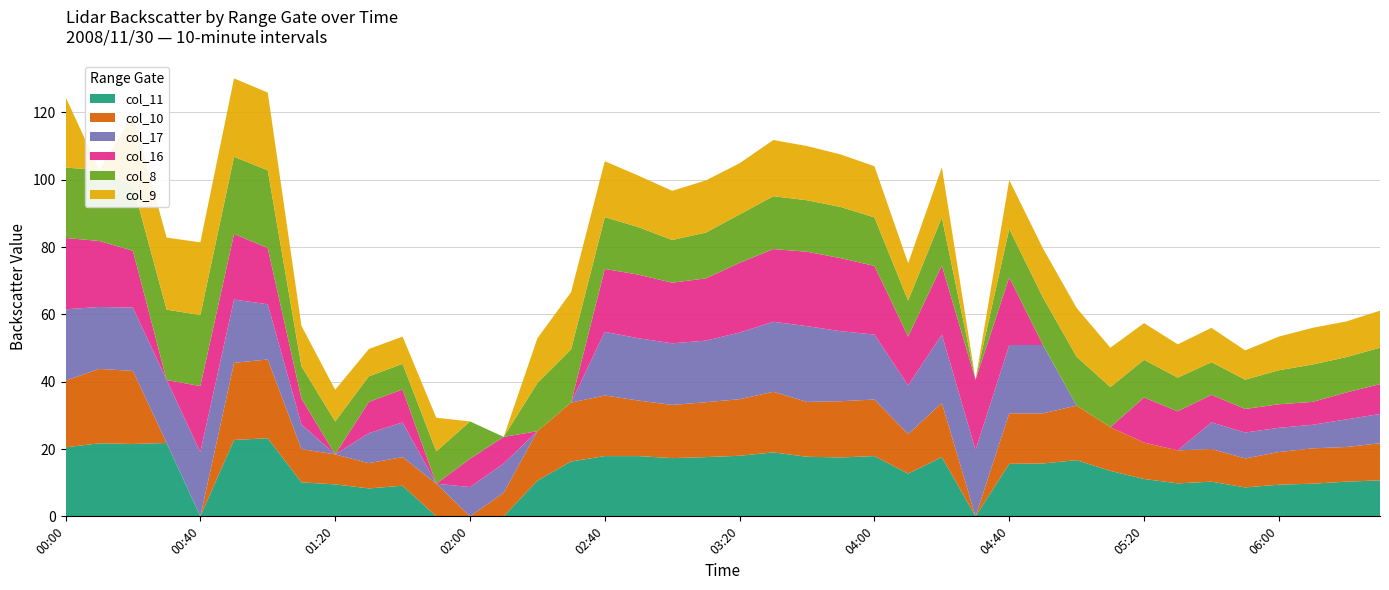

Reading left to right, what are all the values shown in this chart?

col_11: 2008/11/30 00:00=20.5	2008/11/30 00:10=21.7	2008/11/30 00:20=21.5	2008/11/30 00:30=21.8	2008/11/30 00:40=0.0	2008/11/30 00:50=22.7	2008/11/30 01:00=23.2	2008/11/30 01:10=10.1	2008/11/30 01:20=9.5	2008/11/30 01:30=8.3	2008/11/30 01:40=9.1	2008/11/30 01:50=0.0	2008/11/30 02:00=0.0	2008/11/30 02:10=0.0	2008/11/30 02:20=10.6	2008/11/30 02:30=16.3	2008/11/30 02:40=17.9	2008/11/30 02:50=17.9	2008/11/30 03:00=17.3	2008/11/30 03:10=17.6	2008/11/30 03:20=18.0	2008/11/30 03:30=19.0	2008/11/30 03:40=17.7	2008/11/30 03:50=17.5	2008/11/30 04:00=17.9	2008/11/30 04:10=12.7	2008/11/30 04:20=17.6	2008/11/30 04:30=0.0	2008/11/30 04:40=15.6	2008/11/30 04:50=15.7	2008/11/30 05:00=16.7	2008/11/30 05:10=13.5	2008/11/30 05:20=11.1	2008/11/30 05:30=9.8	2008/11/30 05:40=10.3	2008/11/30 05:50=8.6	2008/11/30 06:00=9.4	2008/11/30 06:10=9.7	2008/11/30 06:20=10.3	2008/11/30 06:30=10.7
col_10: 2008/11/30 00:00=19.8	2008/11/30 00:10=22.1	2008/11/30 00:20=21.7	2008/11/30 00:30=0.0	2008/11/30 00:40=0.0	2008/11/30 00:50=22.9	2008/11/30 01:00=23.4	2008/11/30 01:10=9.9	2008/11/30 01:20=8.9	2008/11/30 01:30=7.5	2008/11/30 01:40=8.5	2008/11/30 01:50=9.7	2008/11/30 02:00=0.0	2008/11/30 02:10=7.0	2008/11/30 02:20=14.7	2008/11/30 02:30=17.5	2008/11/30 02:40=18.0	2008/11/30 02:50=16.5	2008/11/30 03:00=15.8	2008/11/30 03:10=16.3	2008/11/30 03:20=16.8	2008/11/30 03:30=18.0	2008/11/30 03:40=16.3	2008/11/30 03:50=16.7	2008/11/30 04:00=16.8	2008/11/30 04:10=11.7	2008/11/30 04:20=16.1	2008/11/30 04:30=0.0	2008/11/30 04:40=15.0	2008/11/30 04:50=14.9	2008/11/30 05:00=16.2	2008/11/30 05:10=13.0	2008/11/30 05:20=10.8	2008/11/30 05:30=9.8	2008/11/30 05:40=9.7	2008/11/30 05:50=8.6	2008/11/30 06:00=9.7	2008/11/30 06:10=10.5	2008/11/30 06:20=10.3	2008/11/30 06:30=11.0
col_17: 2008/11/30 00:00=21.2	2008/11/30 00:10=18.4	2008/11/30 00:20=18.8	2008/11/30 00:30=18.7	2008/11/30 00:40=19.1	2008/11/30 00:50=18.8	2008/11/30 01:00=16.4	2008/11/30 01:10=7.3	2008/11/30 01:20=0.0	2008/11/30 01:30=8.9	2008/11/30 01:40=10.3	2008/11/30 01:50=0.0	2008/11/30 02:00=8.7	2008/11/30 02:10=8.7	2008/11/30 02:20=0.0	2008/11/30 02:30=0.0	2008/11/30 02:40=18.9	2008/11/30 02:50=18.5	2008/11/30 03:00=18.3	2008/11/30 03:10=18.3	2008/11/30 03:20=19.8	2008/11/30 03:30=20.8	2008/11/30 03:40=22.5	2008/11/30 03:50=20.8	2008/11/30 04:00=19.3	2008/11/30 04:10=14.5	2008/11/30 04:20=20.3	2008/11/30 04:30=19.7	2008/11/30 04:40=20.3	2008/11/30 04:50=20.3	2008/11/30 05:00=0.0	2008/11/30 05:10=0.0	2008/11/30 05:20=0.0	2008/11/30 05:30=0.0	2008/11/30 05:40=7.9	2008/11/30 05:50=7.7	2008/11/30 06:00=7.2	2008/11/30 06:10=7.0	2008/11/30 06:20=8.2	2008/11/30 06:30=8.7
col_16: 2008/11/30 00:00=21.2	2008/11/30 00:10=19.6	2008/11/30 00:20=16.9	2008/11/30 00:30=0.0	2008/11/30 00:40=19.6	2008/11/30 00:50=19.5	2008/11/30 01:00=16.7	2008/11/30 01:10=7.7	2008/11/30 01:20=0.0	2008/11/30 01:30=9.3	2008/11/30 01:40=9.8	2008/11/30 01:50=0.0	2008/11/30 02:00=8.4	2008/11/30 02:10=7.9	2008/11/30 02:20=0.0	2008/11/30 02:30=0.0	2008/11/30 02:40=18.7	2008/11/30 02:50=18.9	2008/11/30 03:00=18.0	2008/11/30 03:10=18.5	2008/11/30 03:20=20.7	2008/11/30 03:30=21.6	2008/11/30 03:40=22.1	2008/11/30 03:50=21.7	2008/11/30 04:00=20.4	2008/11/30 04:10=14.5	2008/11/30 04:20=20.5	2008/11/30 04:30=20.9	2008/11/30 04:40=20.1	2008/11/30 04:50=0.0	2008/11/30 05:00=0.0	2008/11/30 05:10=0.0	2008/11/30 05:20=13.4	2008/11/30 05:30=11.6	2008/11/30 05:40=8.2	2008/11/30 05:50=7.0	2008/11/30 06:00=7.0	2008/11/30 06:10=6.8	2008/11/30 06:20=8.0	2008/11/30 06:30=8.9
col_8: 2008/11/30 00:00=20.9	2008/11/30 00:10=21.1	2008/11/30 00:20=19.4	2008/11/30 00:30=20.9	2008/11/30 00:40=21.1	2008/11/30 00:50=22.9	2008/11/30 01:00=23.1	2008/11/30 01:10=9.6	2008/11/30 01:20=9.8	2008/11/30 01:30=7.6	2008/11/30 01:40=7.6	2008/11/30 01:50=9.6	2008/11/30 02:00=11.1	2008/11/30 02:10=0.0	2008/11/30 02:20=14.3	2008/11/30 02:30=15.8	2008/11/30 02:40=15.4	2008/11/30 02:50=14.1	2008/11/30 03:00=12.7	2008/11/30 03:10=13.6	2008/11/30 03:20=14.4	2008/11/30 03:30=15.7	2008/11/30 03:40=15.3	2008/11/30 03:50=15.2	2008/11/30 04:00=14.4	2008/11/30 04:10=10.7	2008/11/30 04:20=14.3	2008/11/30 04:30=0.0	2008/11/30 04:40=14.4	2008/11/30 04:50=14.1	2008/11/30 05:00=14.5	2008/11/30 05:10=11.9	2008/11/30 05:20=11.2	2008/11/30 05:30=10.0	2008/11/30 05:40=9.7	2008/11/30 05:50=8.7	2008/11/30 06:00=10.1	2008/11/30 06:10=11.1	2008/11/30 06:20=10.5	2008/11/30 06:30=10.8
col_9: 2008/11/30 00:00=21.0	2008/11/30 00:10=0.0	2008/11/30 00:20=20.9	2008/11/30 00:30=21.4	2008/11/30 00:40=21.6	2008/11/30 00:50=23.3	2008/11/30 01:00=23.1	2008/11/30 01:10=12.0	2008/11/30 01:20=9.4	2008/11/30 01:30=8.1	2008/11/30 01:40=8.1	2008/11/30 01:50=10.0	2008/11/30 02:00=0.0	2008/11/30 02:10=0.0	2008/11/30 02:20=13.3	2008/11/30 02:30=17.0	2008/11/30 02:40=16.6	2008/11/30 02:50=15.3	2008/11/30 03:00=14.6	2008/11/30 03:10=15.5	2008/11/30 03:20=15.2	2008/11/30 03:30=16.7	2008/11/30 03:40=16.1	2008/11/30 03:50=15.6	2008/11/30 04:00=15.2	2008/11/30 04:10=11.1	2008/11/30 04:20=14.9	2008/11/30 04:30=0.0	2008/11/30 04:40=14.5	2008/11/30 04:50=14.6	2008/11/30 05:00=14.5	2008/11/30 05:10=11.7	2008/11/30 05:20=10.9	2008/11/30 05:30=9.9	2008/11/30 05:40=10.2	2008/11/30 05:50=8.7	2008/11/30 06:00=10.0	2008/11/30 06:10=10.9	2008/11/30 06:20=10.6	2008/11/30 06:30=11.0